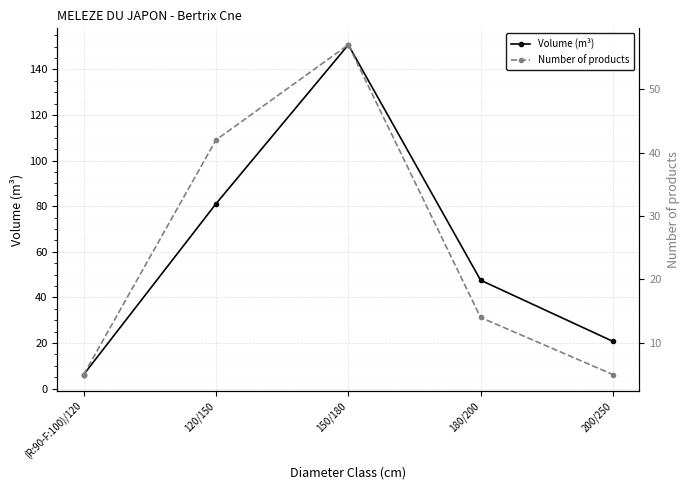

At which category does Volume (m³) reach its first local peak?

150/180